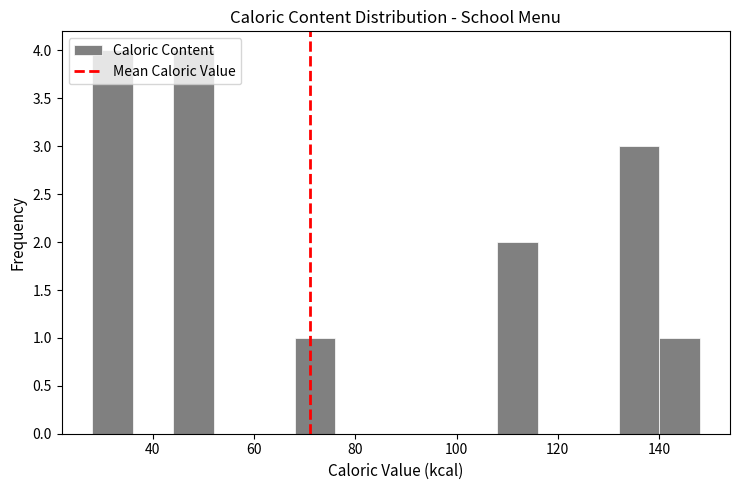

Reading left to right, transcribe this chart: for each bar, give the range it covers on the x-axis and its height. The values are not printed on the chart, so give them approximately, as read against the axis.

28 to 36: 4
36 to 44: 0
44 to 52: 4
52 to 60: 0
60 to 68: 0
68 to 76: 1
76 to 84: 0
84 to 92: 0
92 to 100: 0
100 to 108: 0
108 to 116: 2
116 to 124: 0
124 to 132: 0
132 to 140: 3
140 to 148: 1